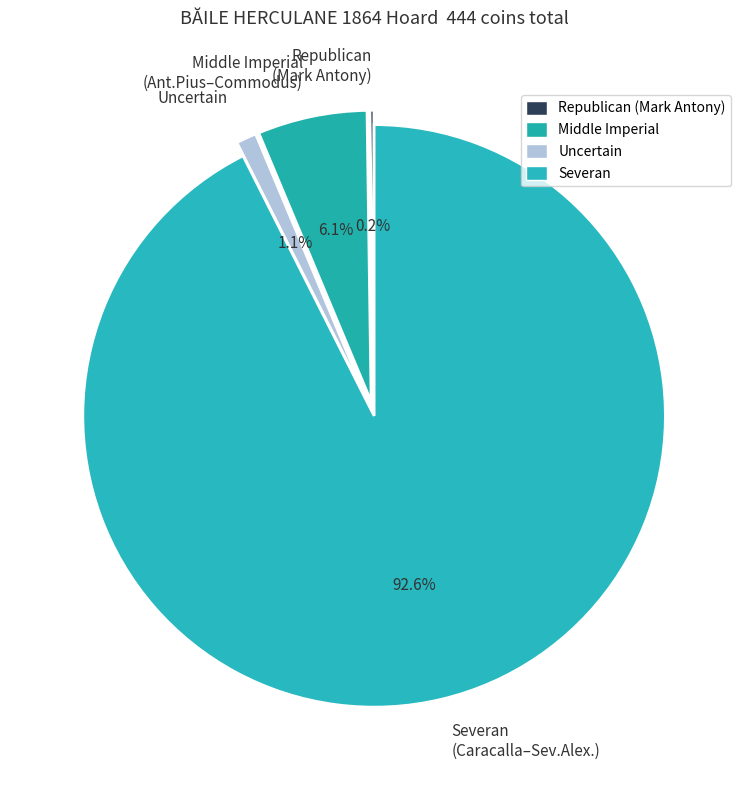

Between Middle Imperial (Ant.Pius–Commodus) and Severan (Caracalla–Sev.Alex.), which is larger?

Severan (Caracalla–Sev.Alex.)